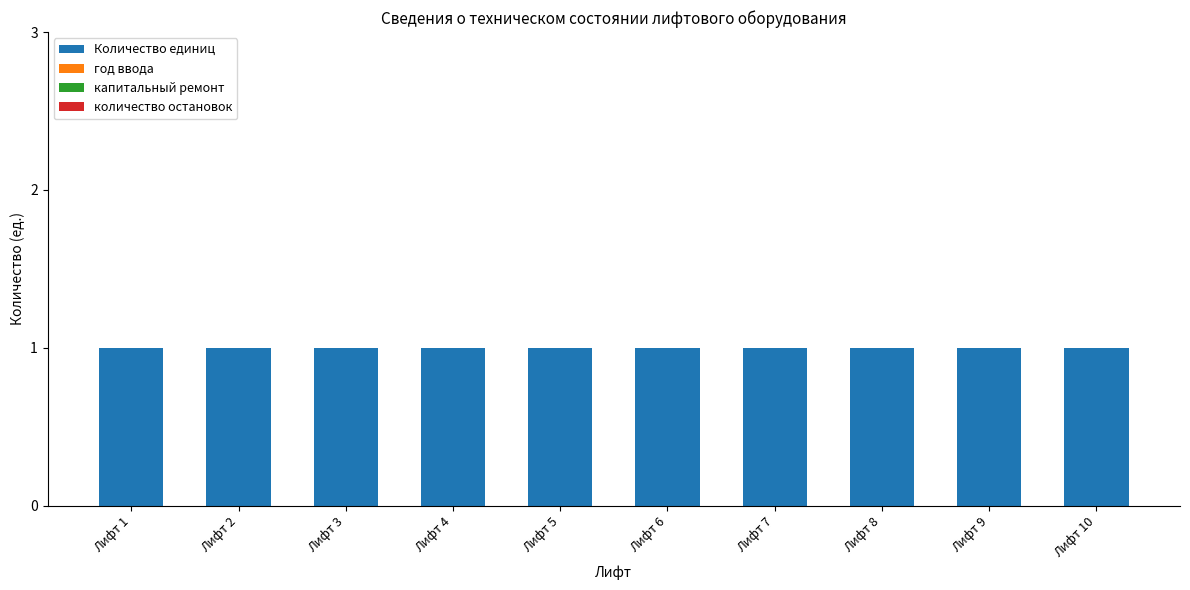

What is the maximum value shown in the chart?

1